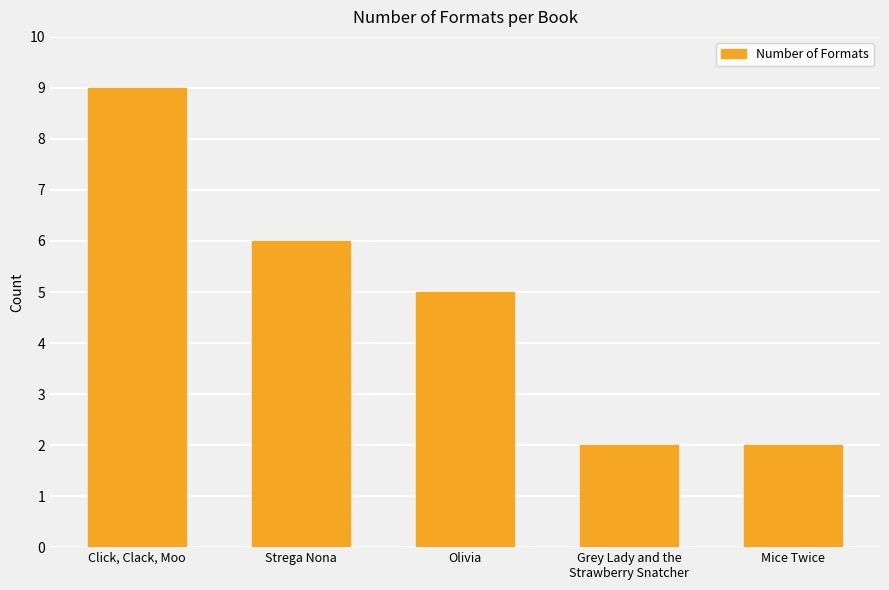

True or false: the data shows 9 at Strega Nona.

False